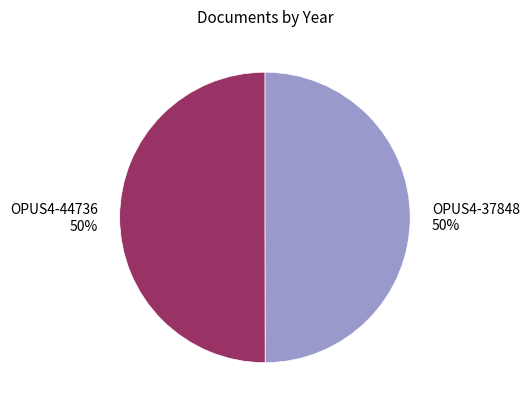

True or false: OPUS4-44736 accounts for 57% of the total.

False